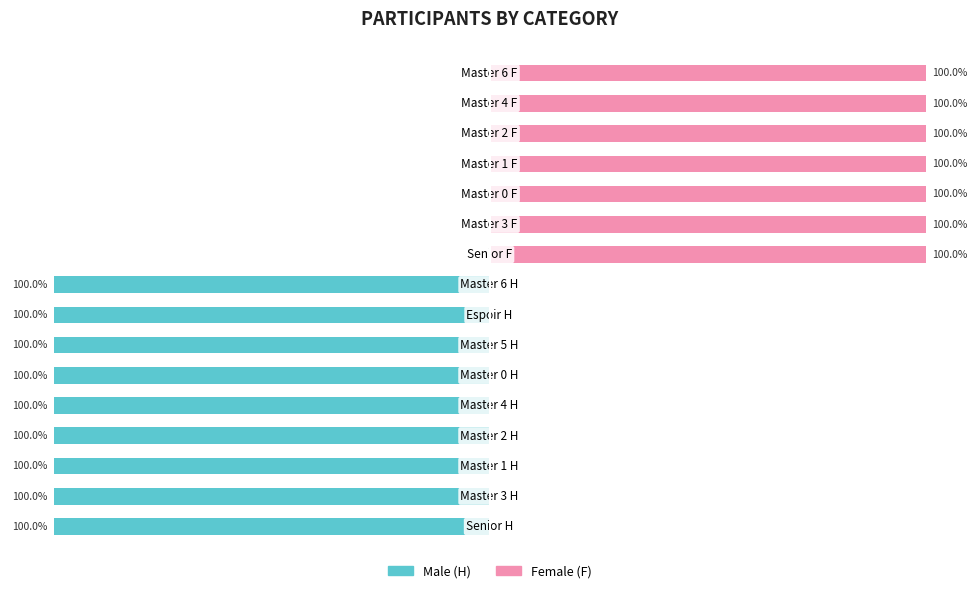

Rank the categories by Male (H) value from highest to lowest.

9, 10, 11, 12, 13, 14, 15, 0, 1, 2, 3, 4, 5, 6, 7, 8